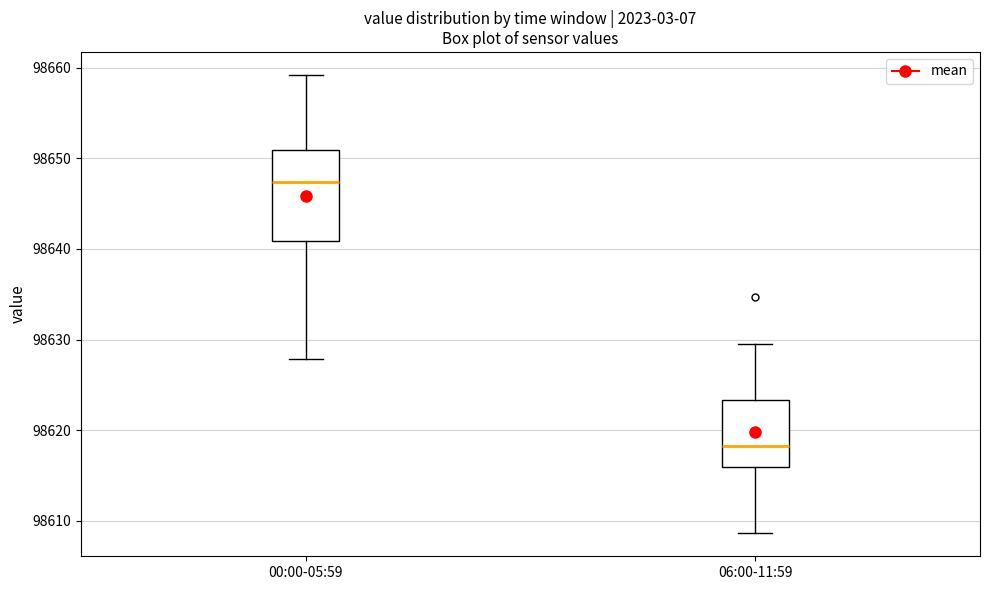

Reading left to right, read every box against the y-axis: the position of its median line, the range the box covers, and the ends of its whiskers. The values are not printed on the chart, so give them approximately, as read against the axis.

00:00-05:59: median 98647, box 98641 to 98651, whiskers 98628 to 98659
06:00-11:59: median 98618, box 98616 to 98623, whiskers 98609 to 98629